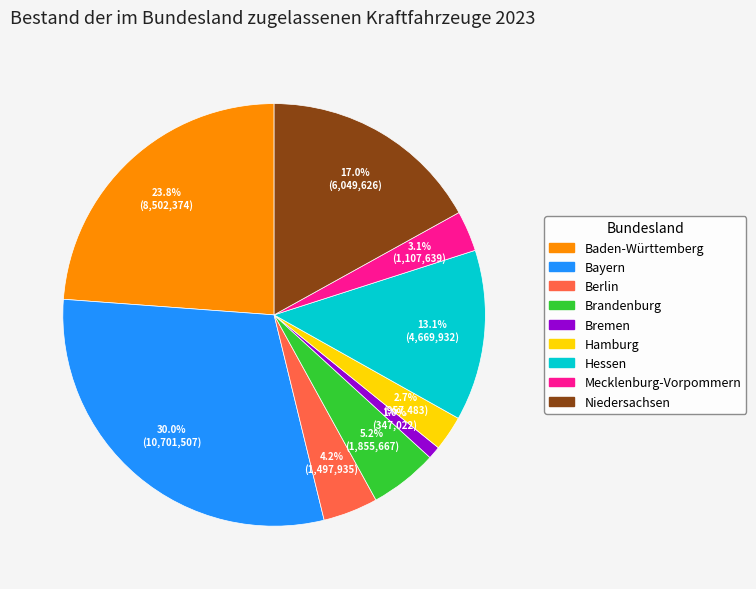

What percentage is the Mecklenburg-Vorpommern slice, to the nearest percent?

3%